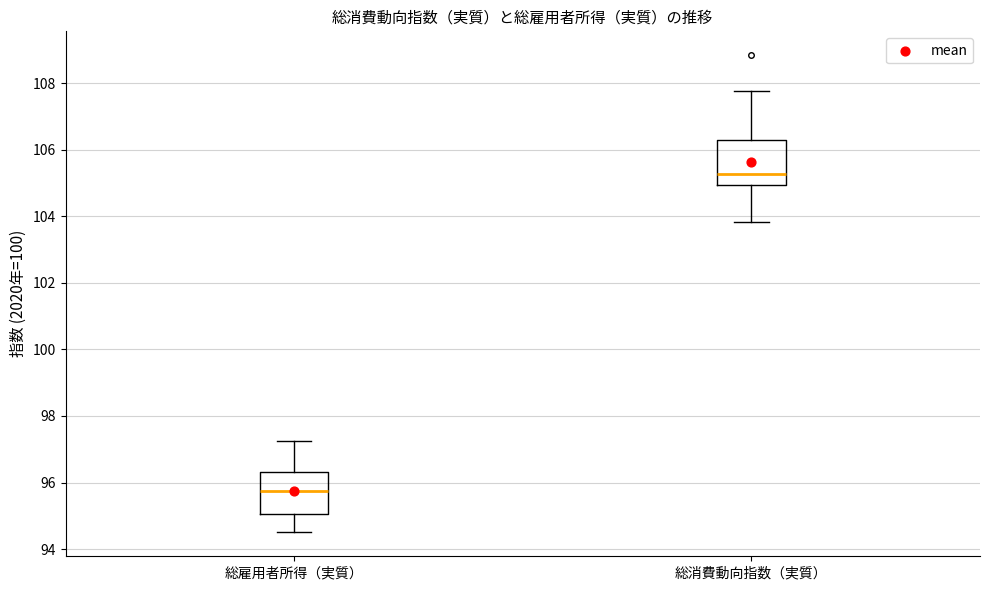

Reading left to right, transcribe this box plot: for each box, give where its median line is, the range the box spans, and where its two whiskers end, as read against the y-axis. The values are not printed on the chart, so give them approximately, as read against the axis.

総雇用者所得（実質）: median 95.8, box 95.0 to 96.4, whiskers 94.6 to 97.2
総消費動向指数（実質）: median 105.2, box 105.0 to 106.2, whiskers 103.8 to 107.8